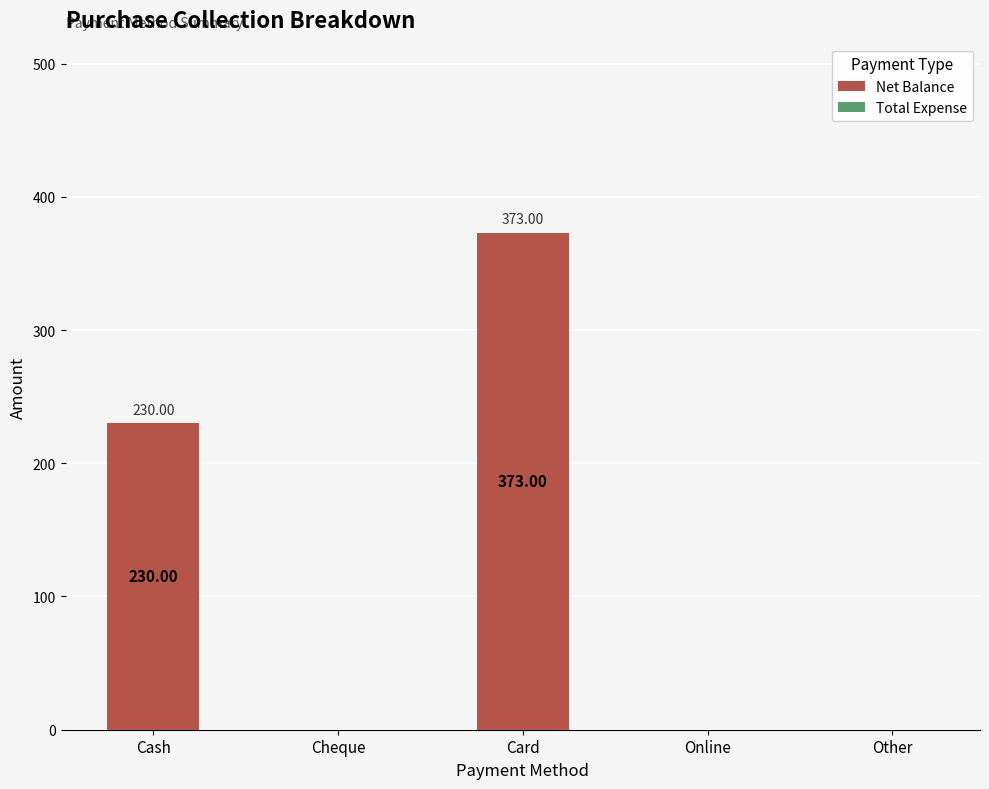

What is the sum of all values?

603